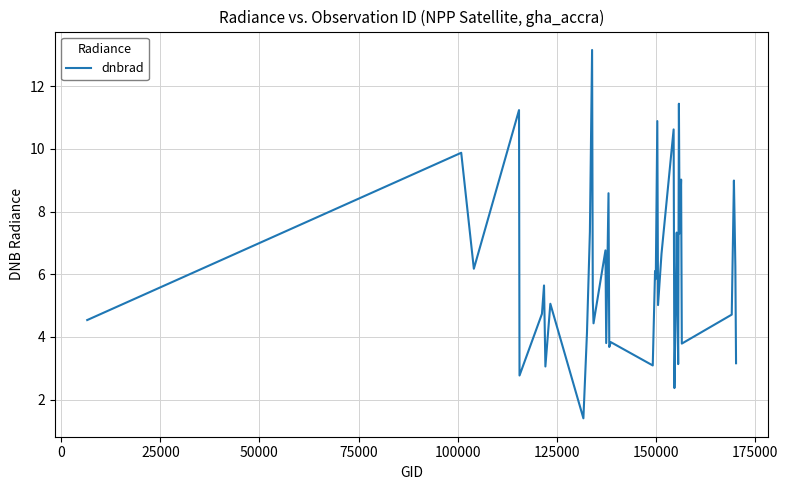

What is the minimum value shown in the chart?

1.4